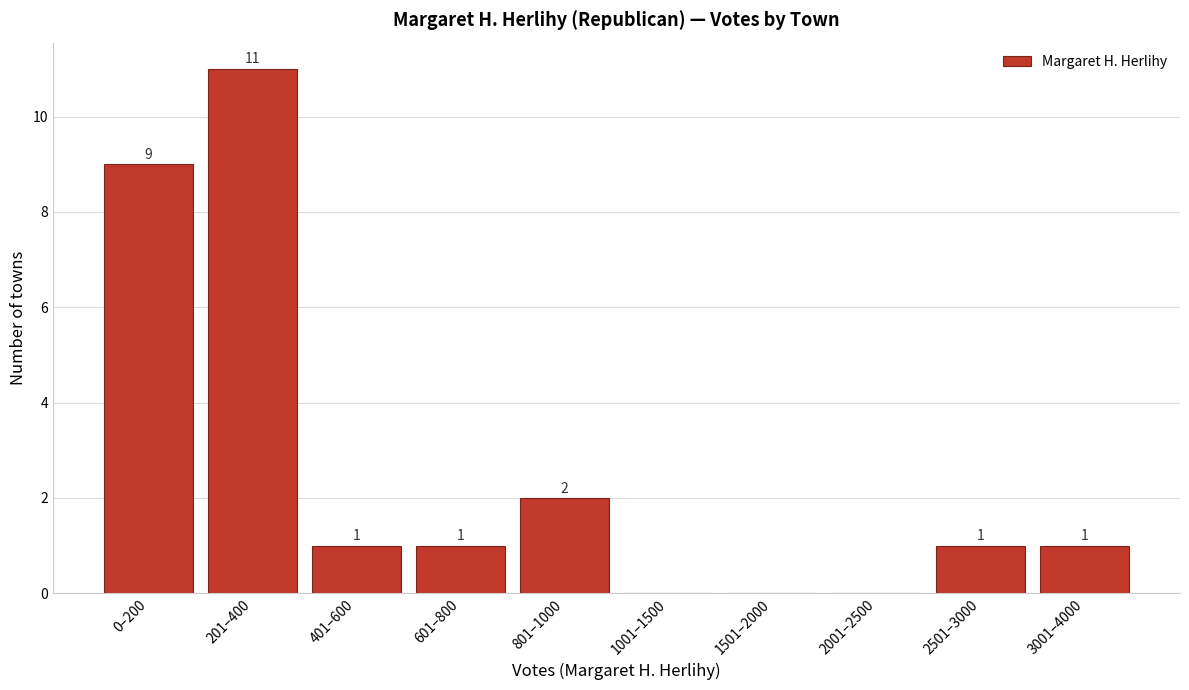

Reading left to right, extract all data points from this chart.

0–200=9	201–400=11	401–600=1	601–800=1	801–1000=2	1001–1500=0	1501–2000=0	2001–2500=0	2501–3000=1	3001–4000=1